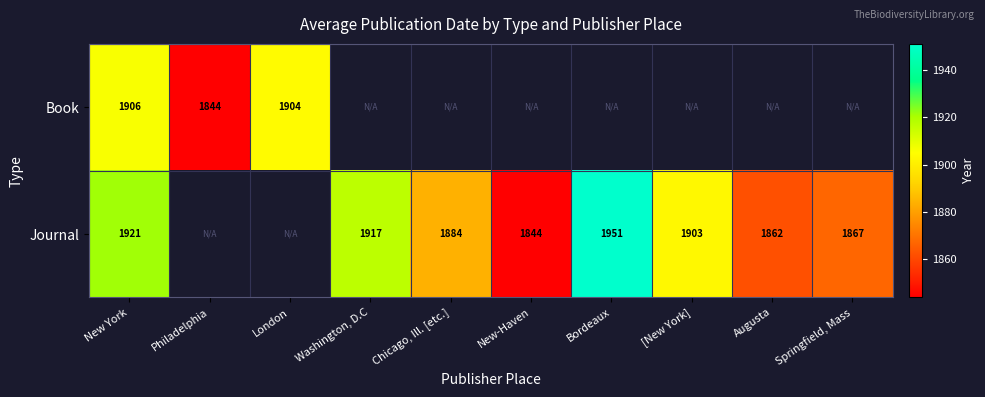

At New York, list the series in order from smallest to largest.

Book, Journal